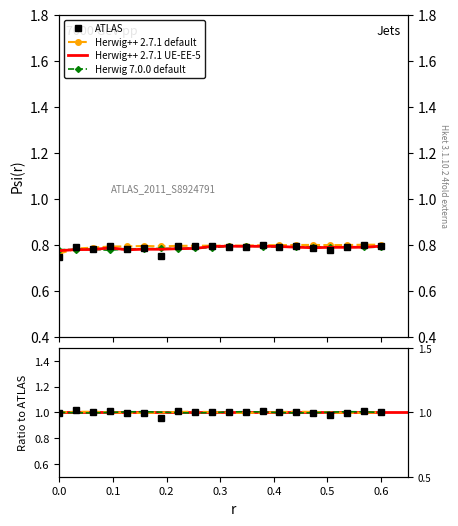

What is the difference between the maximum and minimum values in the intensity(dBm) series?

0.1